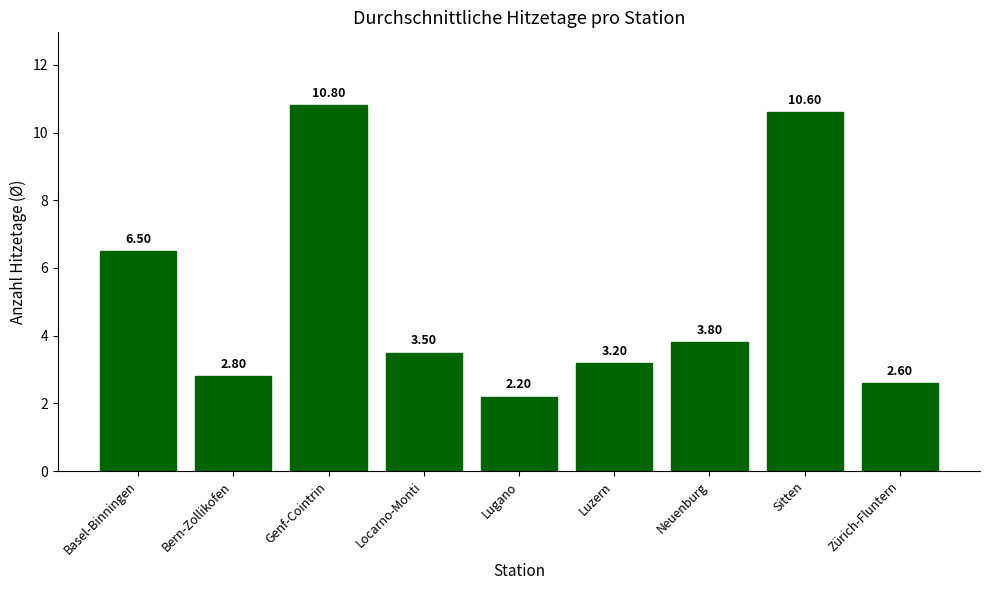

How many bars are there in total?

9